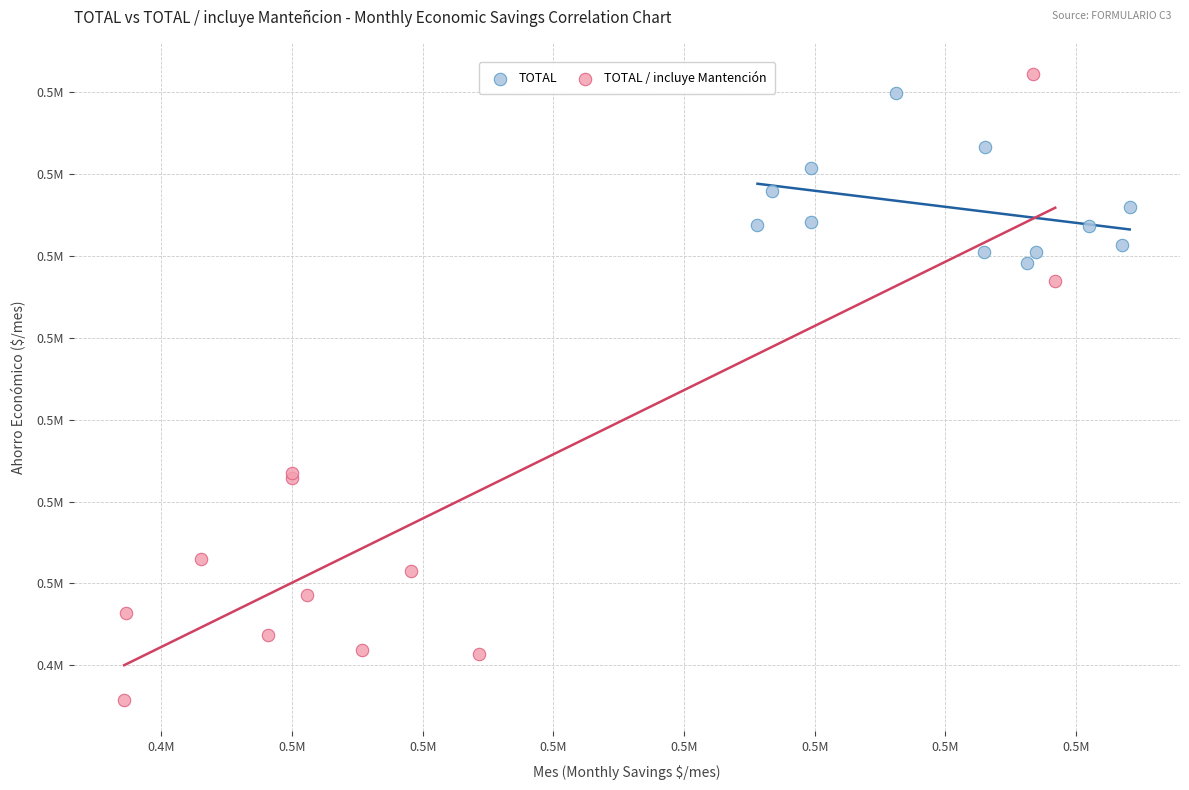

Which series reaches the maximum Y coordinate?

TOTAL / incluye Mantención